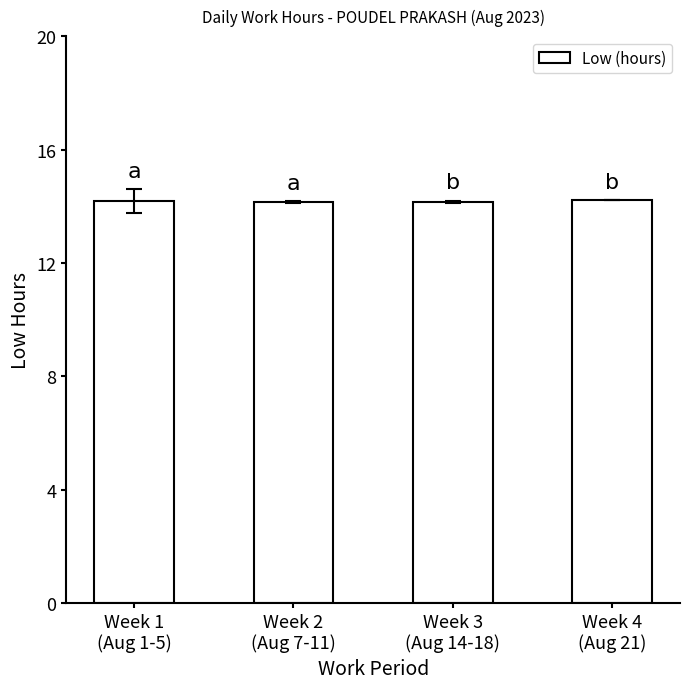

The value at Week 1
(Aug 1-5) is 23.3. True or false?

False